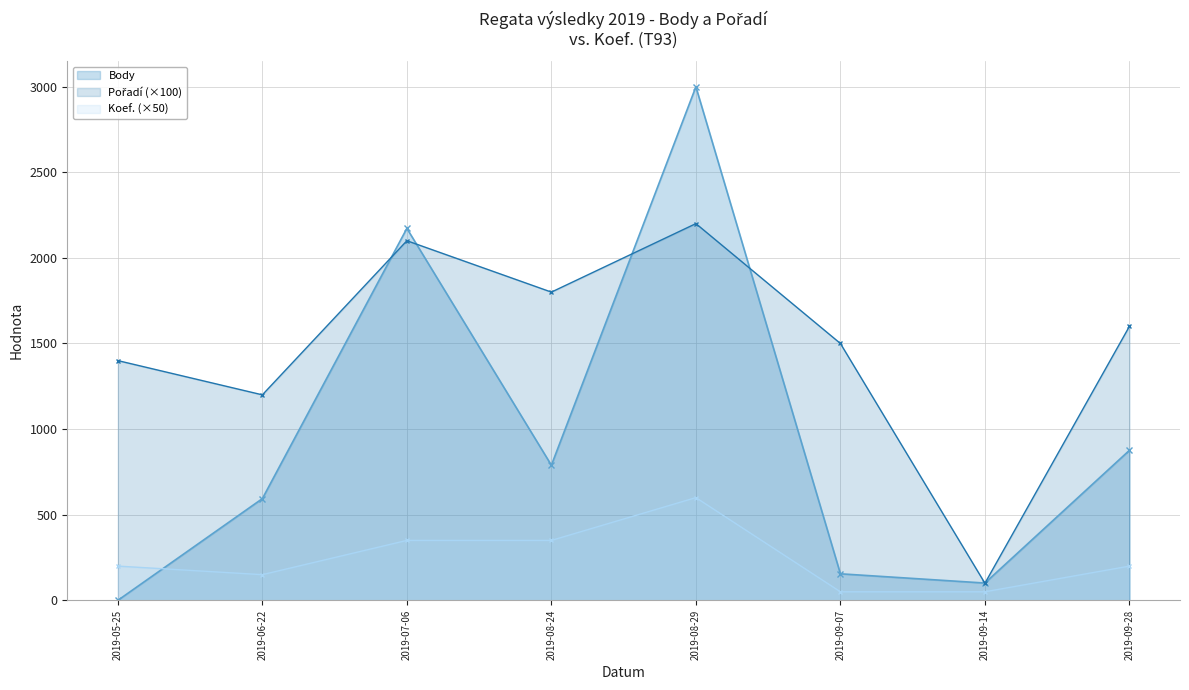

Is the value of Koef. at 2019-07-06 greater than the value of Pořadí at 2019-07-06?

No